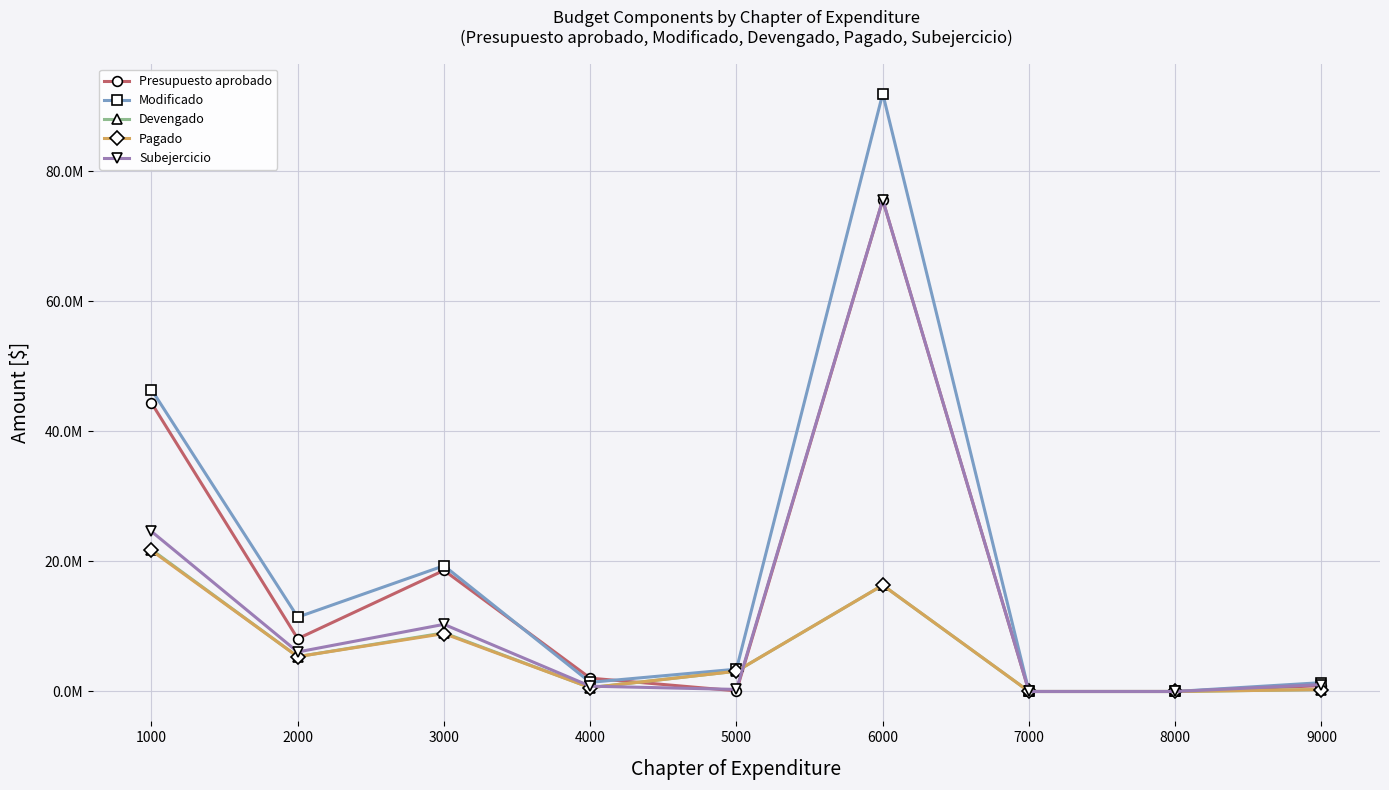

Rank the series by their maximum value, from lowest to highest.

Pagado, Devengado, Presupuesto aprobado, Subejercicio, Modificado